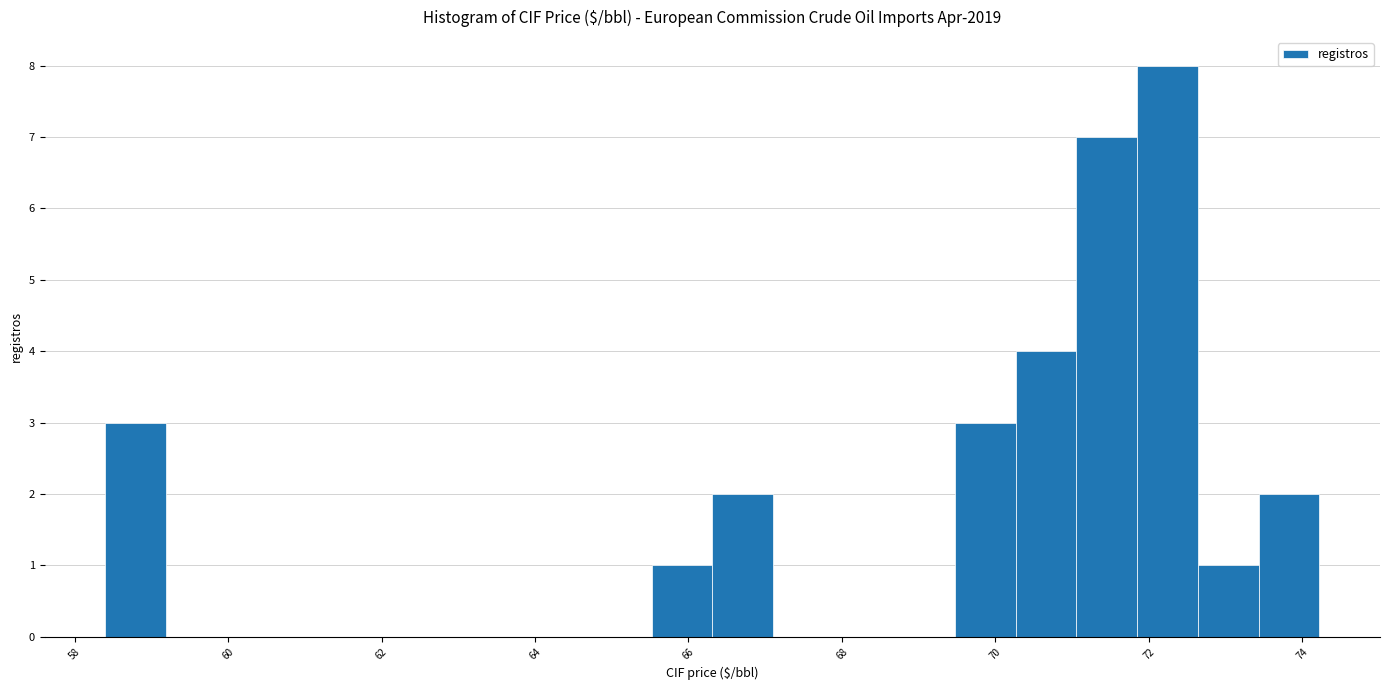

Around what value on the x-axis is the tallest bar? Give the approximate position of its centre, as read against the axis.

72.2